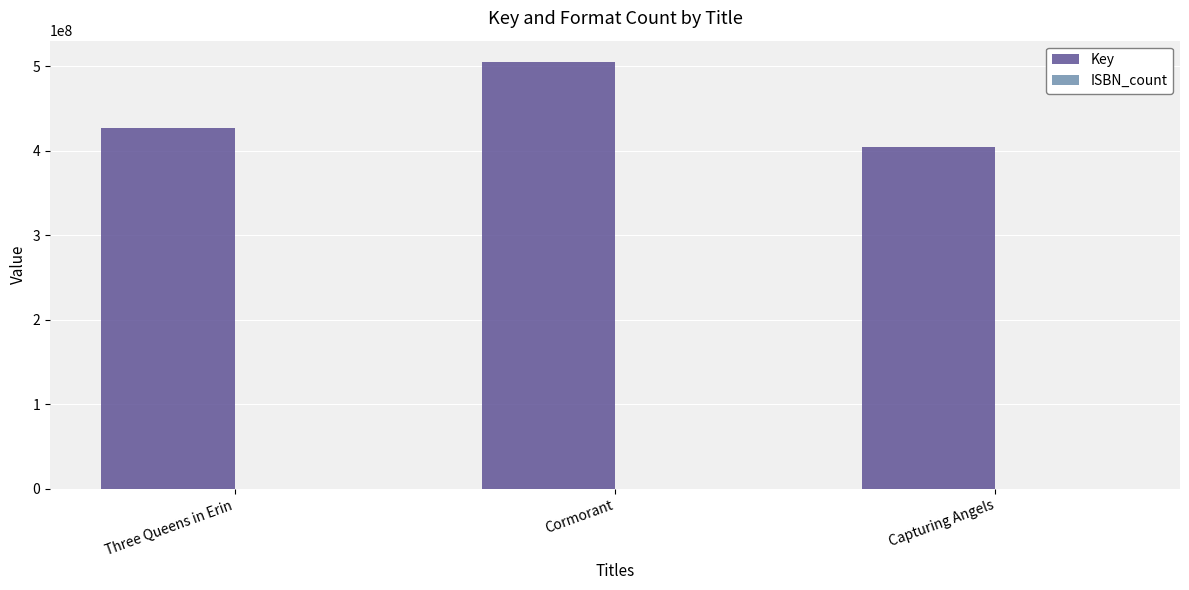

What is the maximum value shown in the chart?

505158705